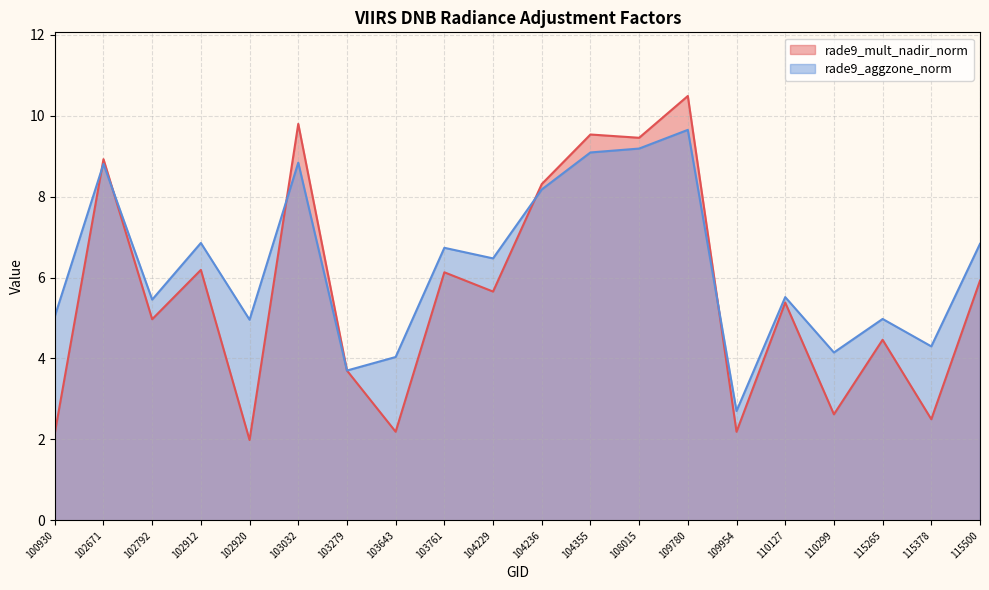

Between 103761 and 109954, which is larger?

103761